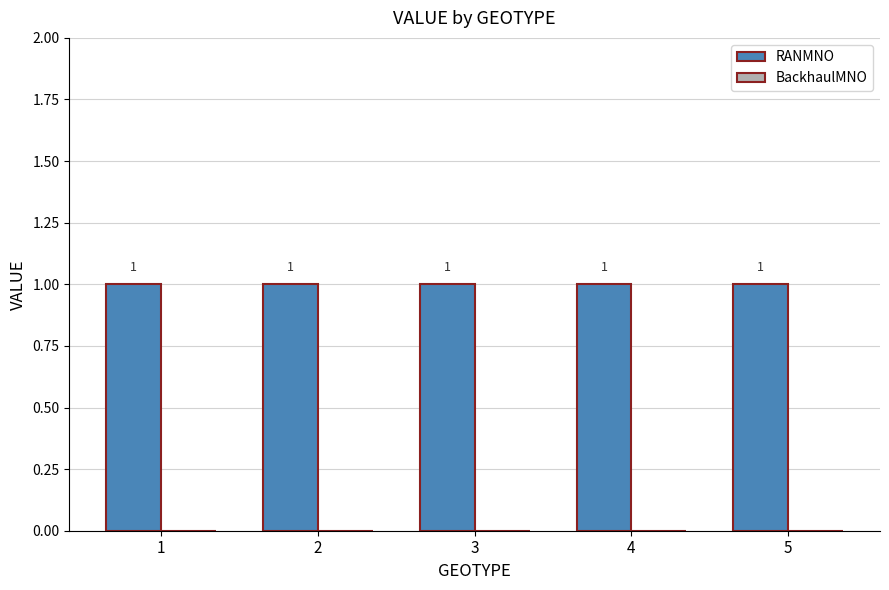

How many data points does each series have?

5